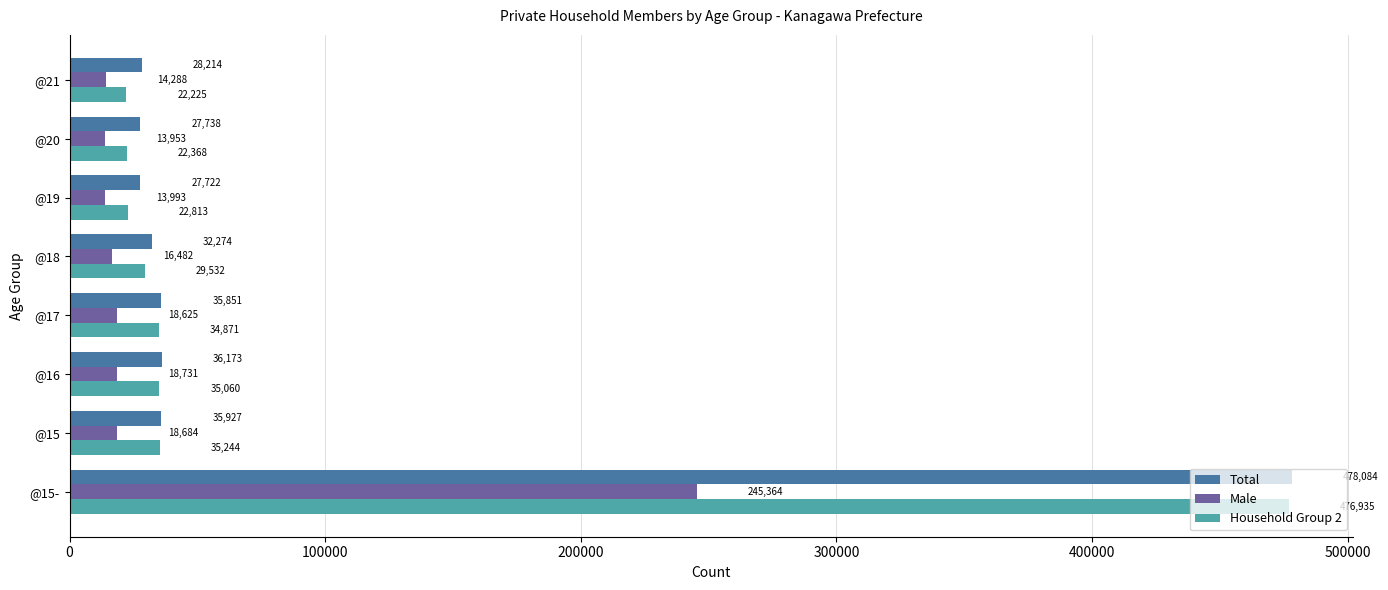

Rank the series at @20 from highest to lowest value.

Total, Household Group 2, Male